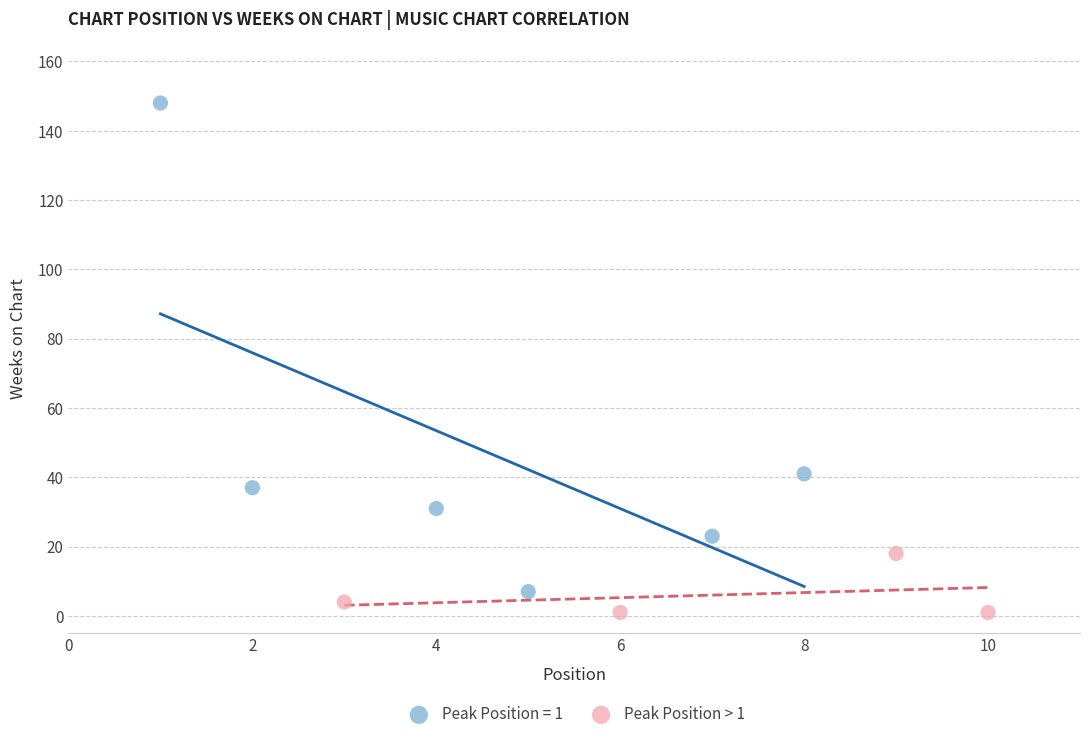

Which series has the widest spread of Y values?

Peak Position = 1